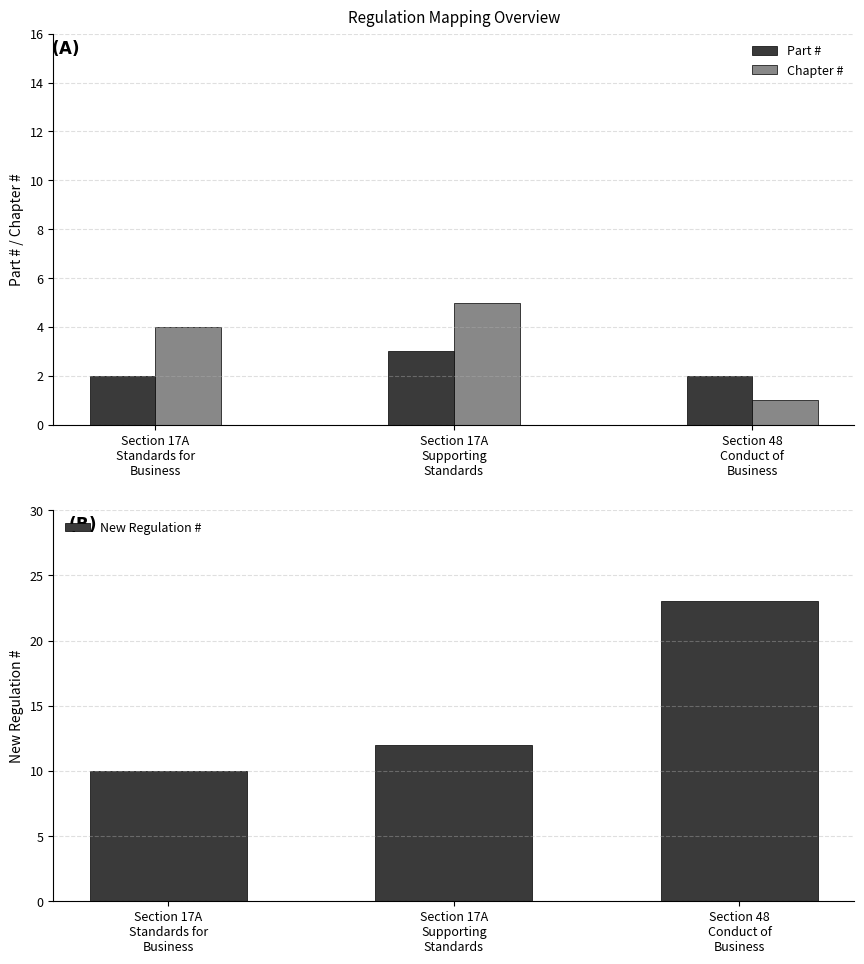

How many bars are there in total?

9